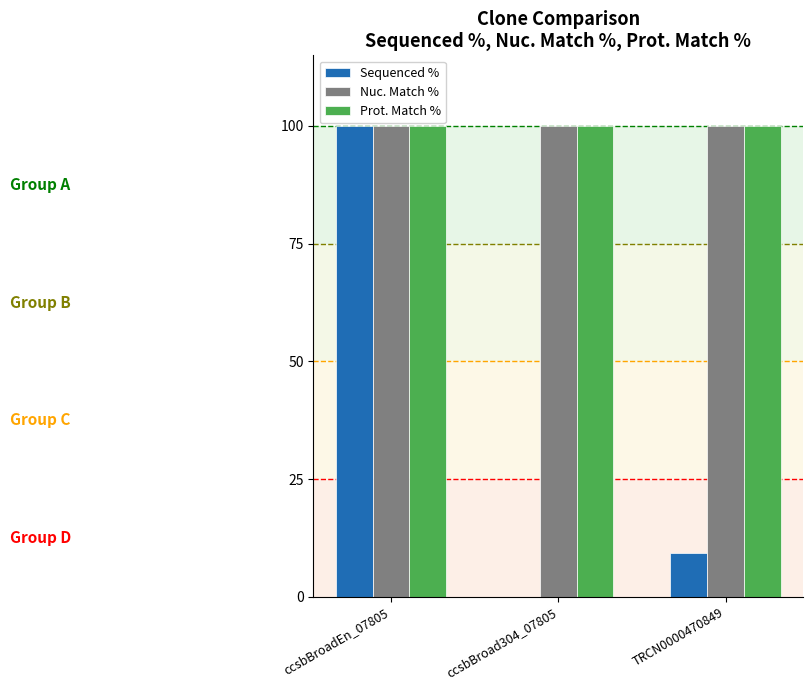

Count the number of data series in this chart.

3